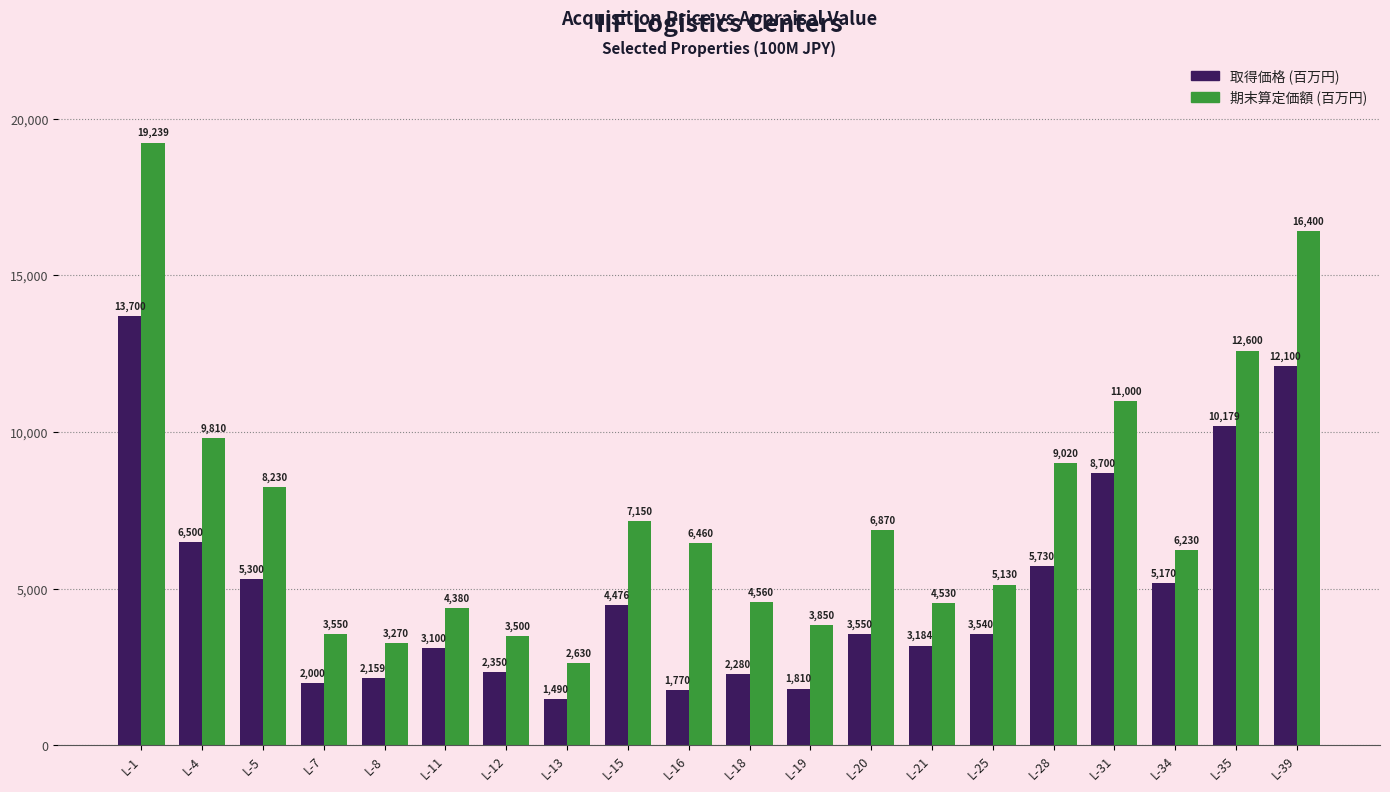

What is the difference between the 取得価格 (百万円) values at L-19 and L-15?

2666